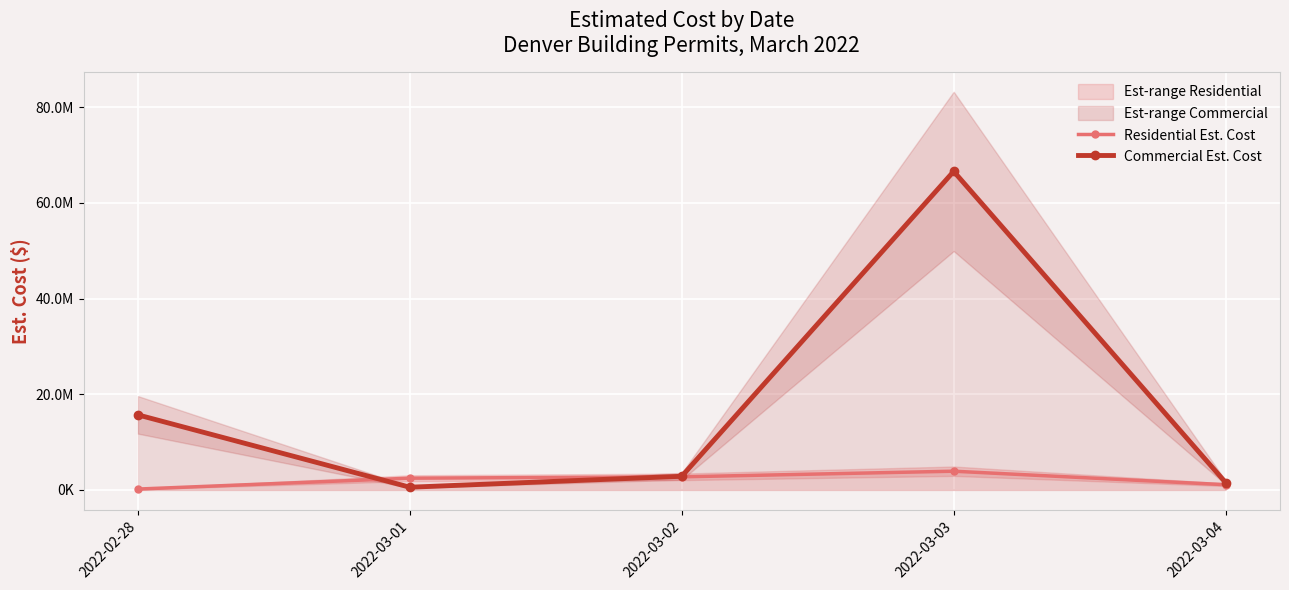

At how many categories does at least one series exceed 62652829?

1